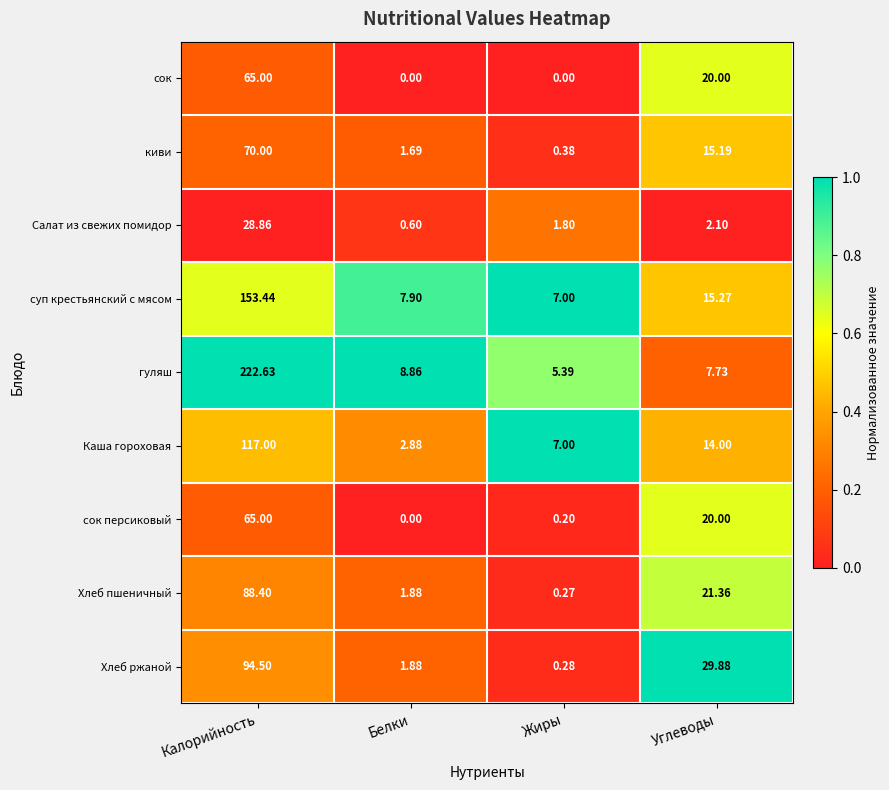

How many series are shown in this chart?

9